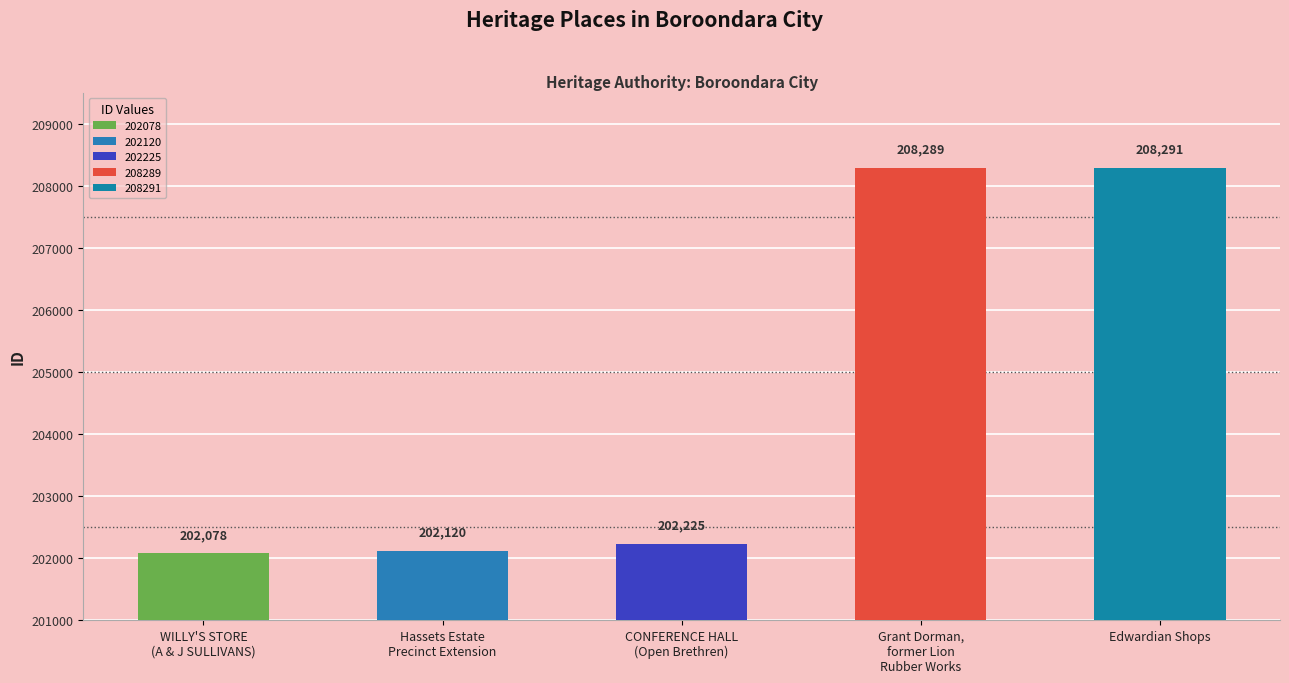

Which has a higher value, Grant Dorman,
former Lion
Rubber Works or CONFERENCE HALL
(Open Brethren)?

Grant Dorman,
former Lion
Rubber Works